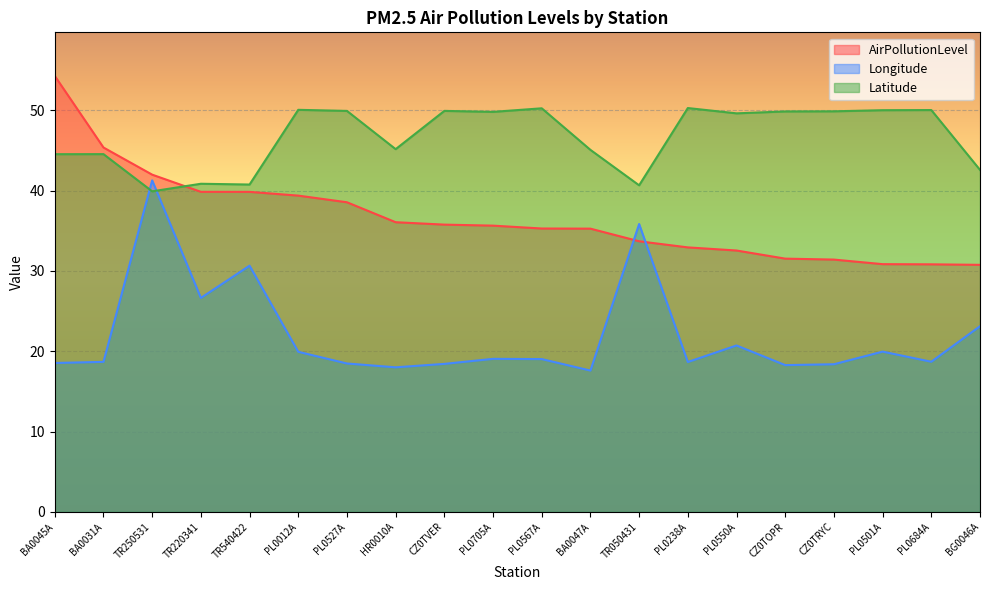

Between PL0501A and TR050431, which is larger?

TR050431